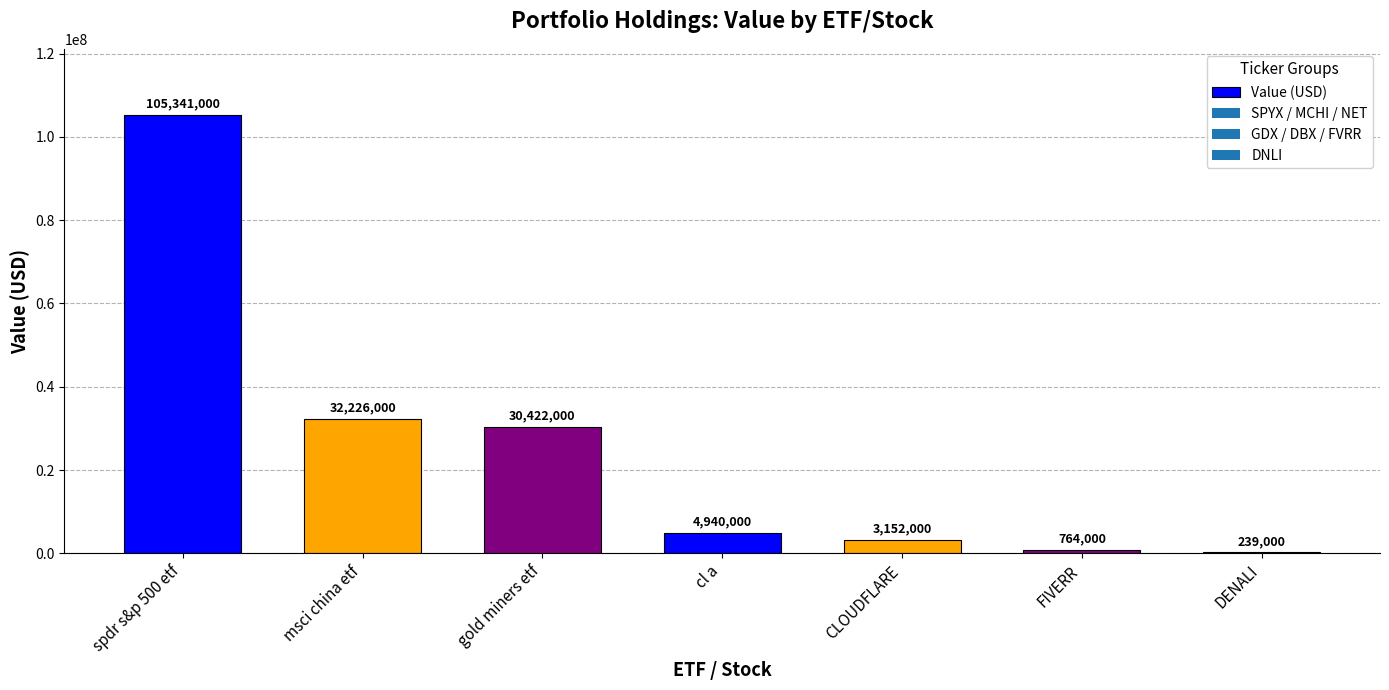

At which label is the value closest to 52790000?

msci china etf